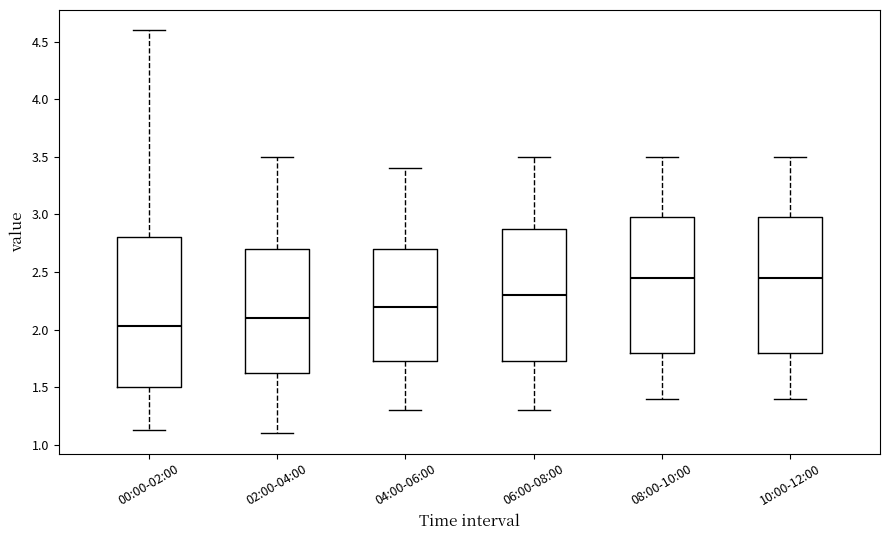

Reading left to right, transcribe this box plot: for each box, give where its median line is, the range the box spans, and where its two whiskers end, as read against the y-axis. The values are not printed on the chart, so give them approximately, as read against the axis.

00:00-02:00: median 2.05, box 1.50 to 2.80, whiskers 1.15 to 4.60
02:00-04:00: median 2.10, box 1.65 to 2.70, whiskers 1.10 to 3.50
04:00-06:00: median 2.20, box 1.75 to 2.70, whiskers 1.30 to 3.40
06:00-08:00: median 2.30, box 1.75 to 2.90, whiskers 1.30 to 3.50
08:00-10:00: median 2.45, box 1.80 to 3.00, whiskers 1.40 to 3.50
10:00-12:00: median 2.45, box 1.80 to 3.00, whiskers 1.40 to 3.50